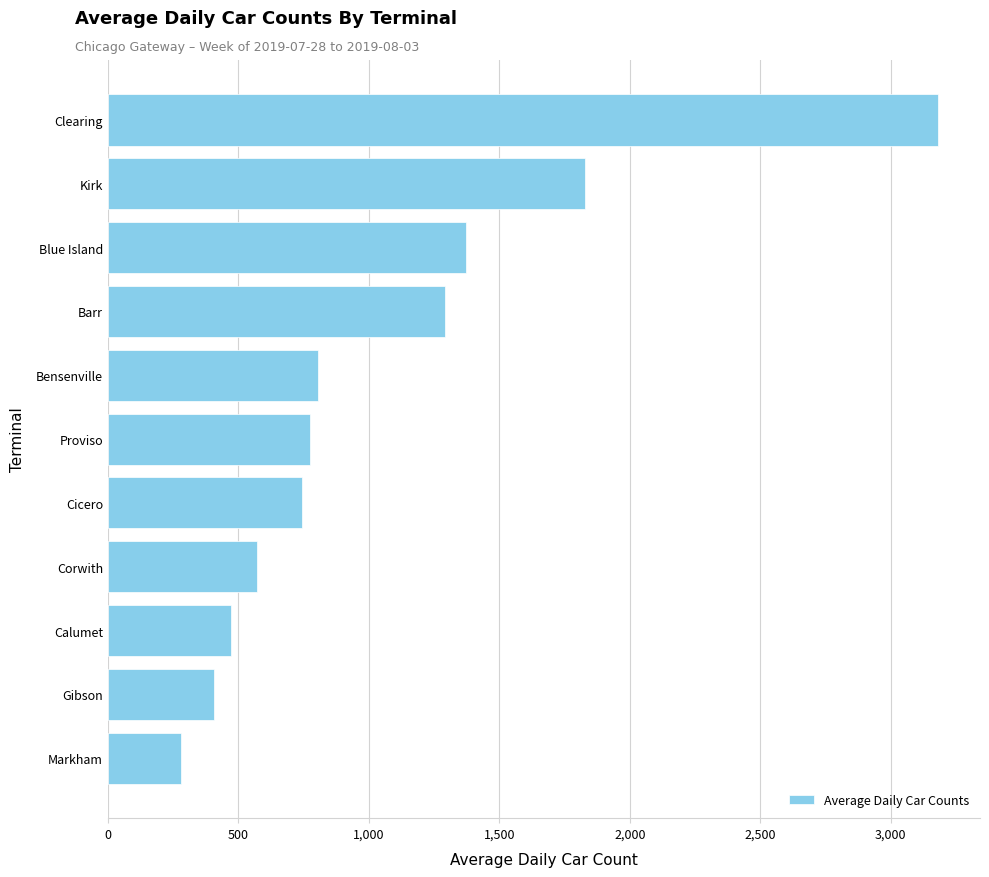

Which has a higher value, Clearing or Kirk?

Clearing